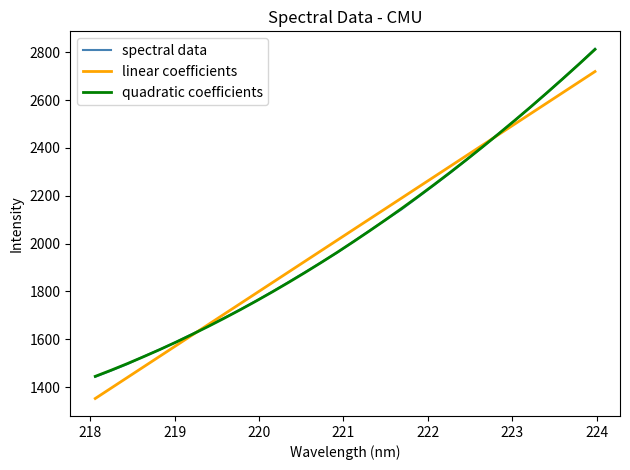

What is the smallest value displayed?

1352.1